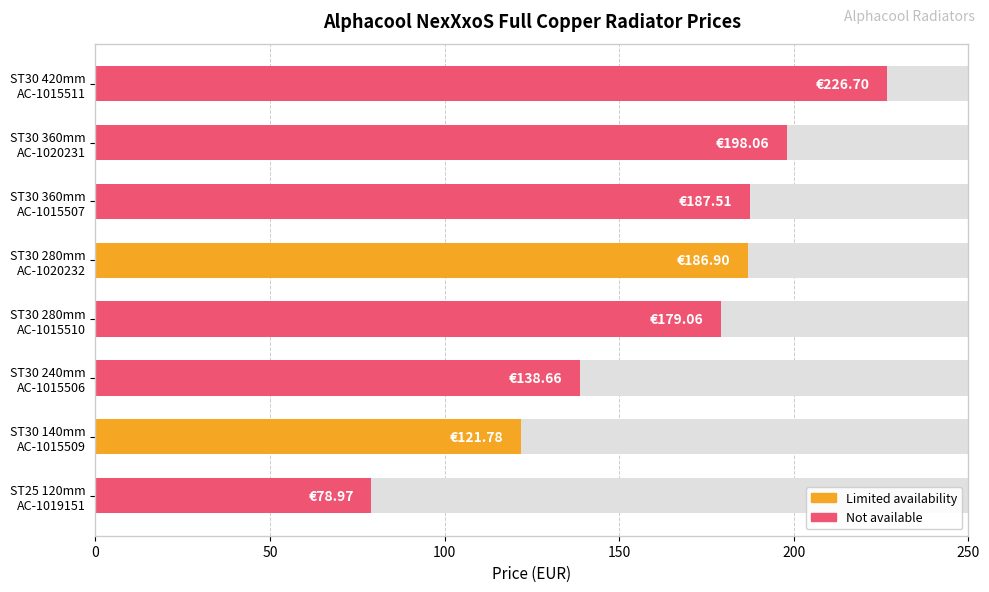

What is the change in value from ST25 120mm AC-1019151 to ST30 140mm AC-1015509?

+42.8